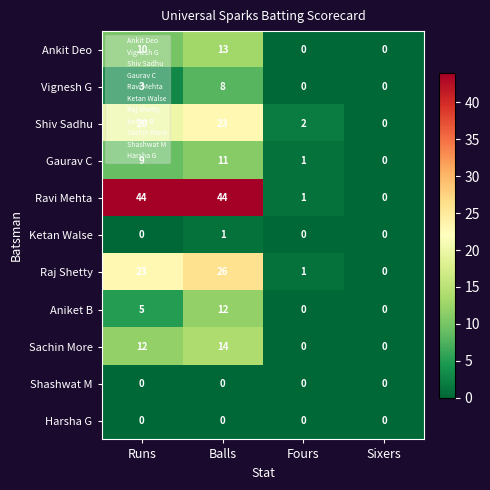

The Shiv Sadhu series shows 2 at Fours. True or false?

True